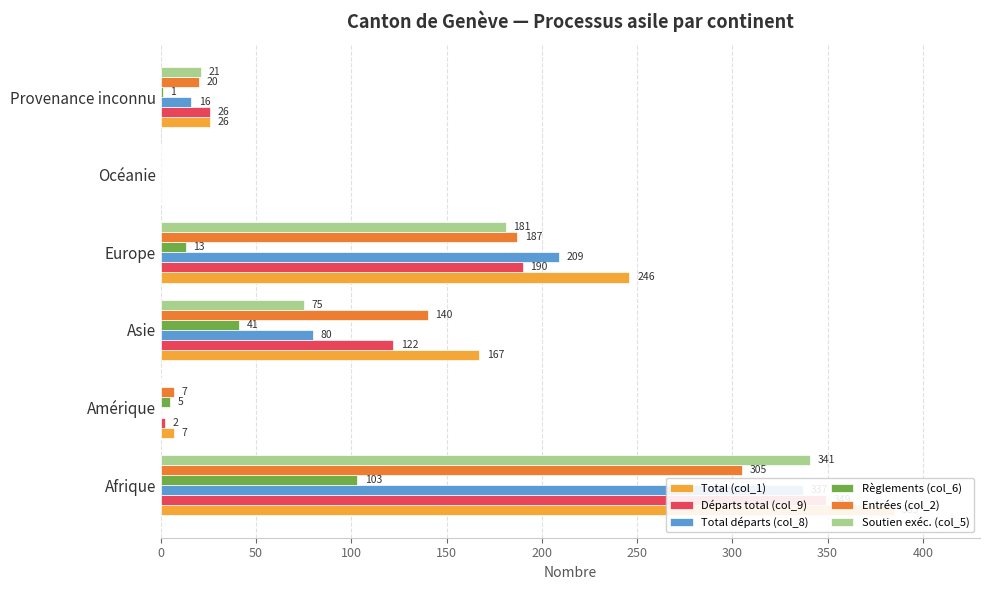

At Afrique, list the series in order from largest to smallest.

Total (col_1), Départs total (col_9), Soutien exéc. (col_5), Total départs (col_8), Entrées (col_2), Règlements (col_6)